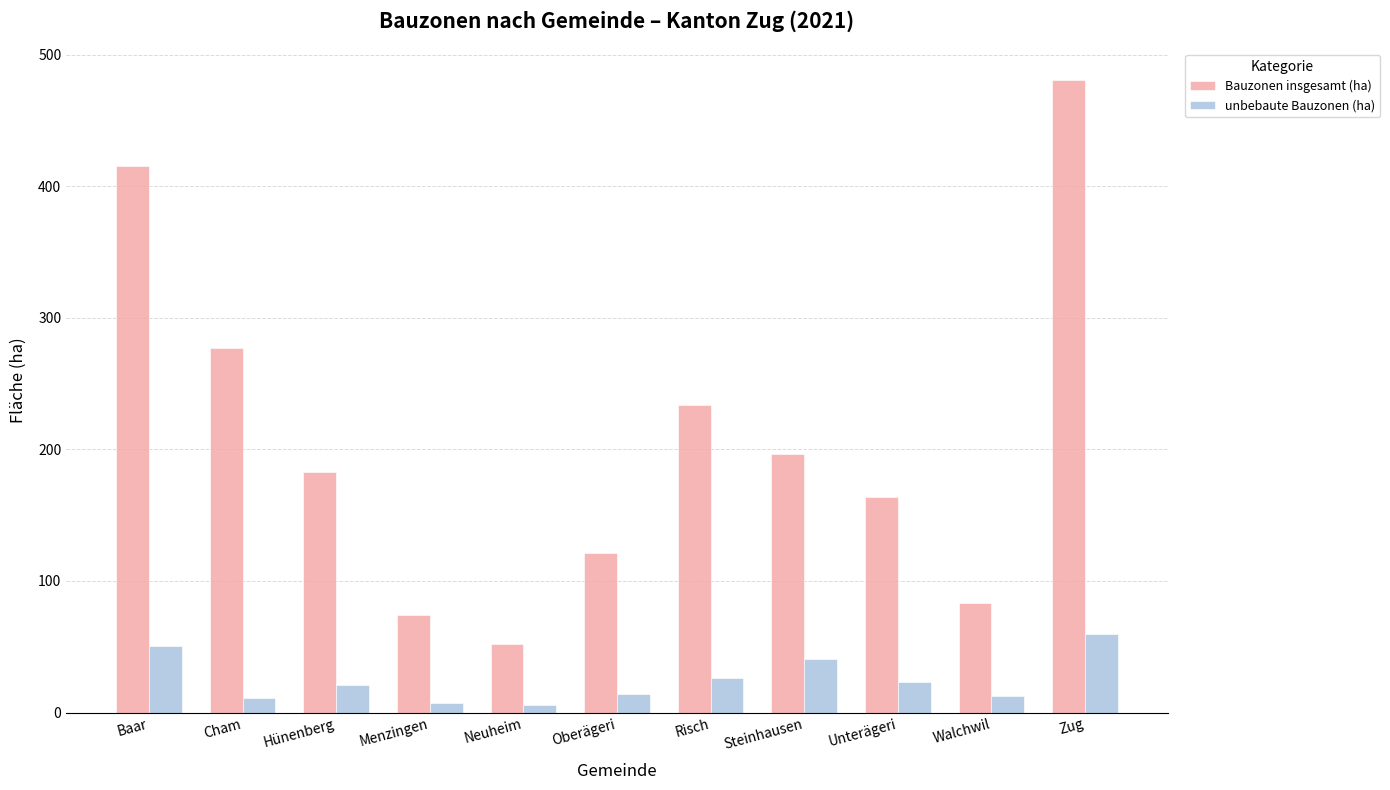

At which label does unbebaute Bauzonen (ha) reach its peak?

Zug